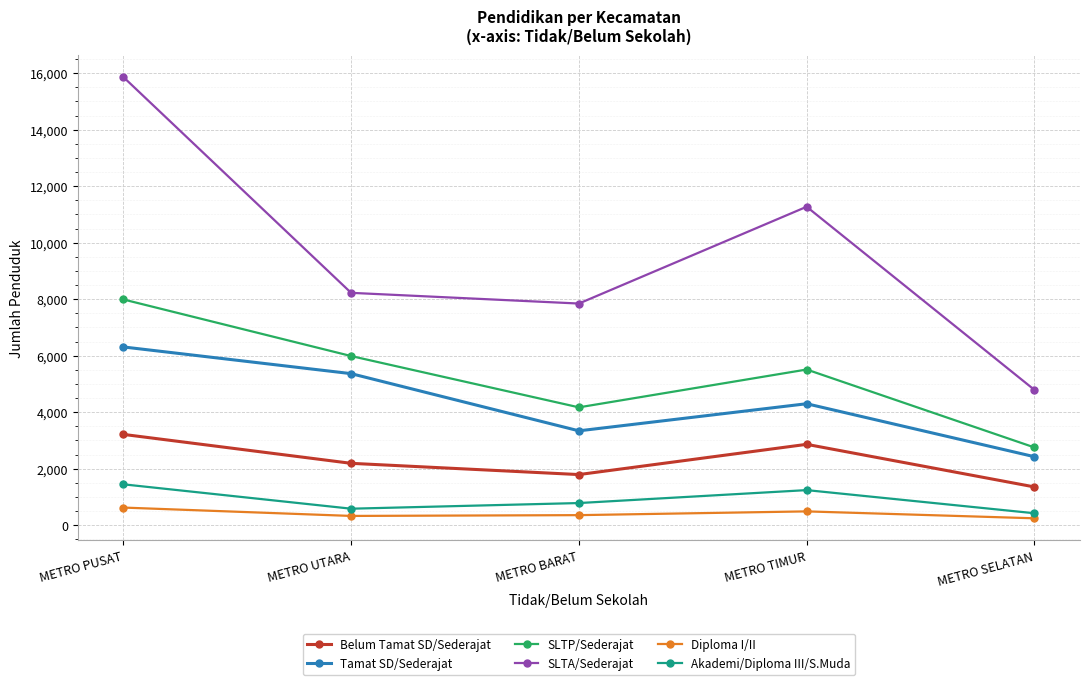

True or false: SLTA/Sederajat and Tamat SD/Sederajat intersect in this chart.

False